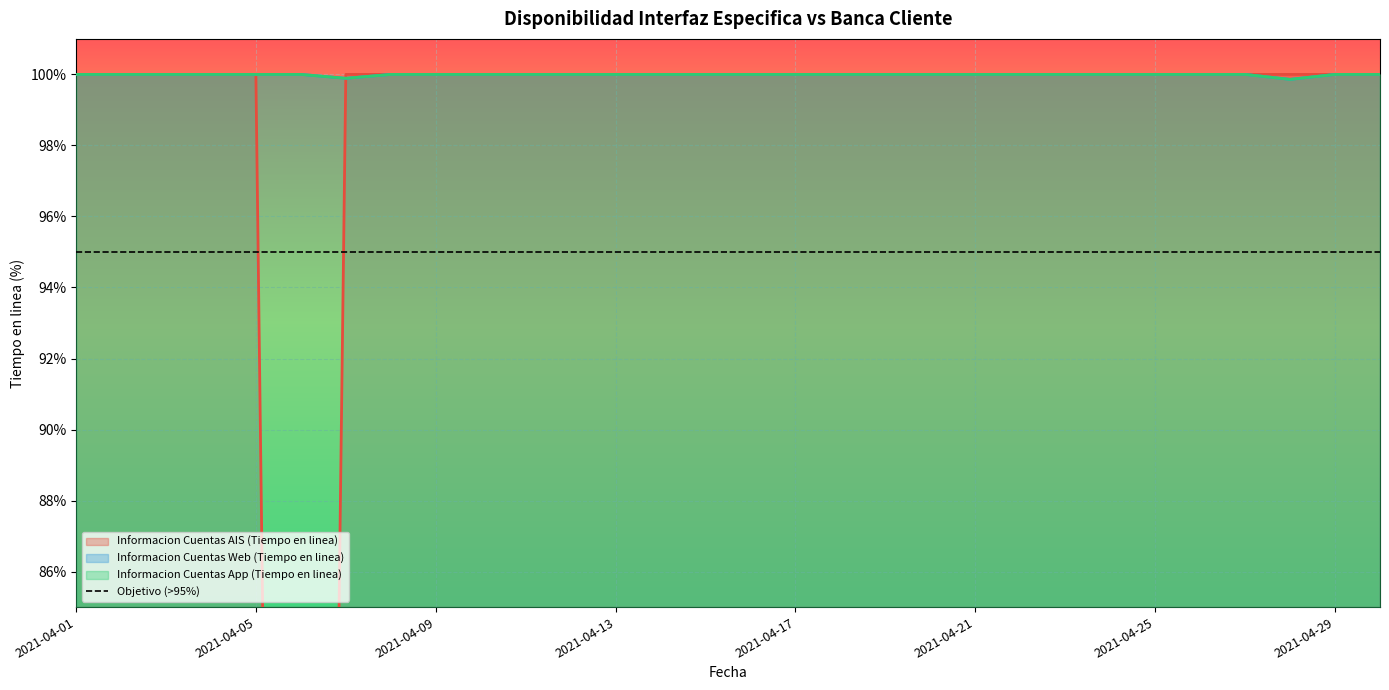

True or false: Informacion Cuentas App (Tiempo en linea) and Informacion Cuentas Web (Tiempo en linea) cross at least once.

False